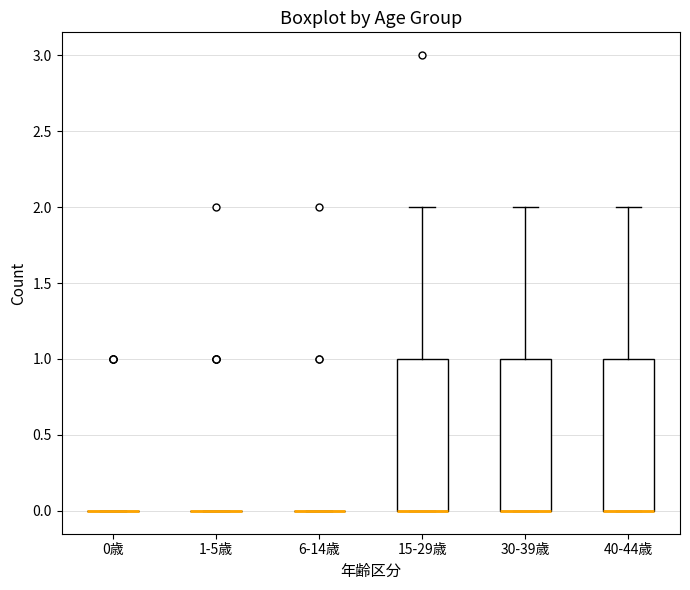

Reading left to right, read every box against the y-axis: the position of its median line, the range the box covers, and the ends of its whiskers. The values are not printed on the chart, so give them approximately, as read against the axis.

0歳: box collapsed to a line at 0, whiskers 0 to 0
1-5歳: box collapsed to a line at 0, whiskers 0 to 0
6-14歳: box collapsed to a line at 0, whiskers 0 to 0
15-29歳: median 0 (drawn on the box's lower edge), box 0 to 1, whiskers 0 to 2
30-39歳: median 0 (drawn on the box's lower edge), box 0 to 1, whiskers 0 to 2
40-44歳: median 0 (drawn on the box's lower edge), box 0 to 1, whiskers 0 to 2